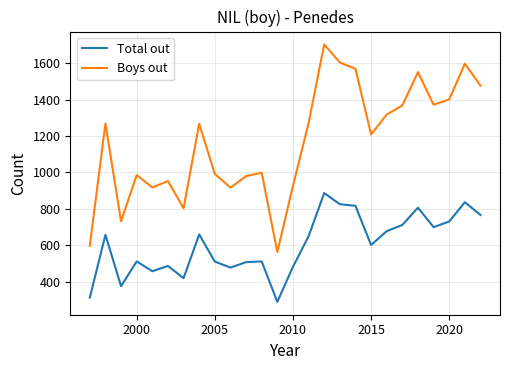

True or false: Total out and Boys out cross at least once.

False